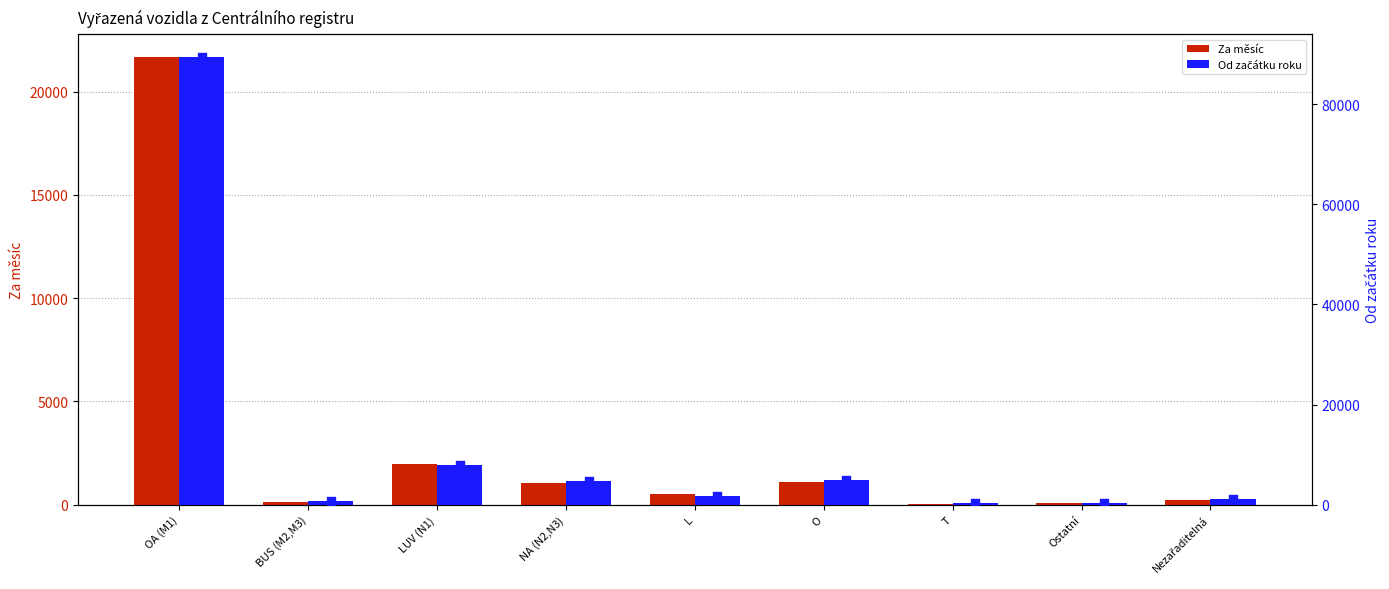

Which series contains the lowest Y value?

Za měsíc